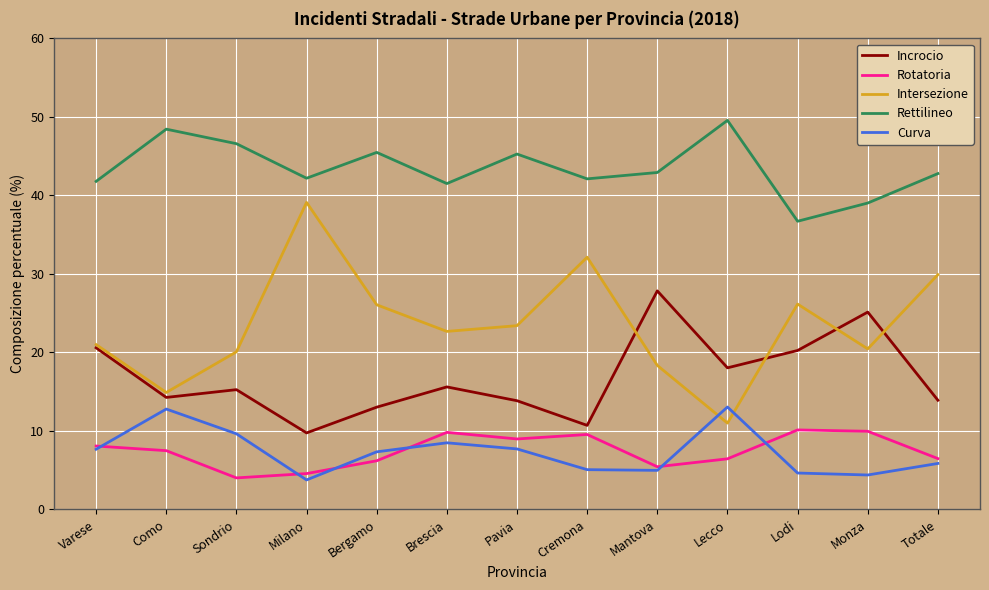

Is it true that Rotatoria equals 15.7 at Pavia?

False